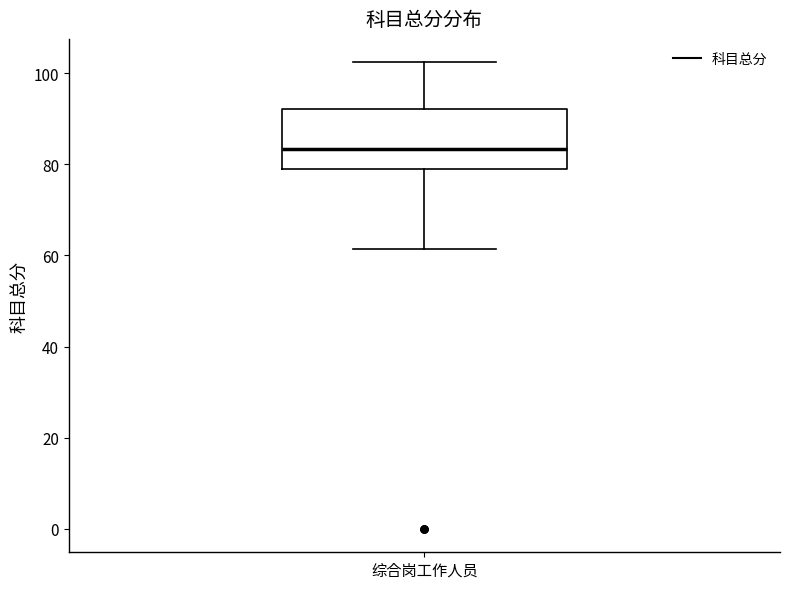

Where does the lower whisker of the box for 综合岗工作人员 end on the y-axis? The values are not printed on the chart, so give them approximately, as read against the axis.

62